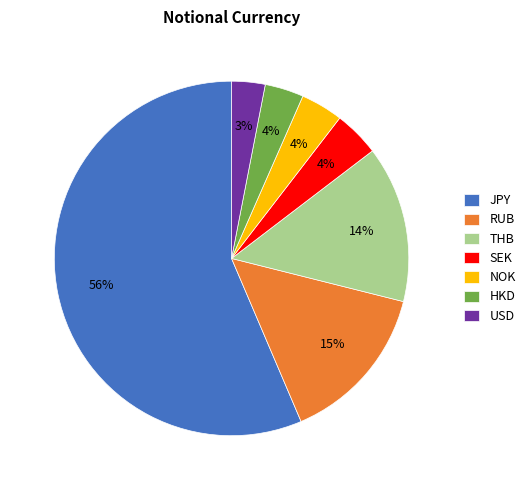

To the nearest percent, what is the average slice percentage?

14%